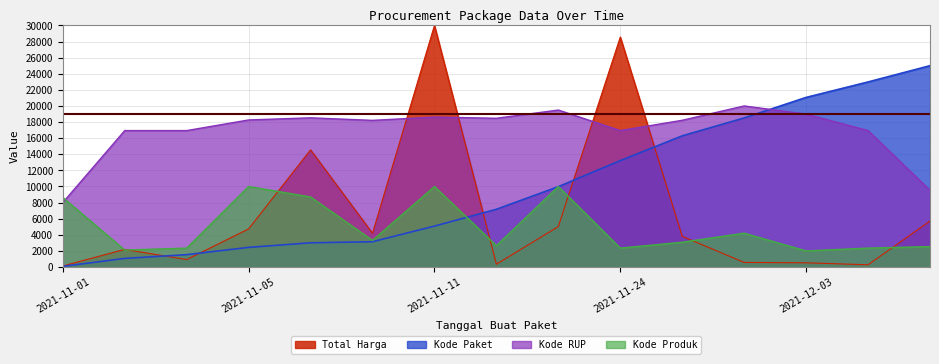

The Kode Paket series shows 9790.1 at 2021-11-17. True or false?

False